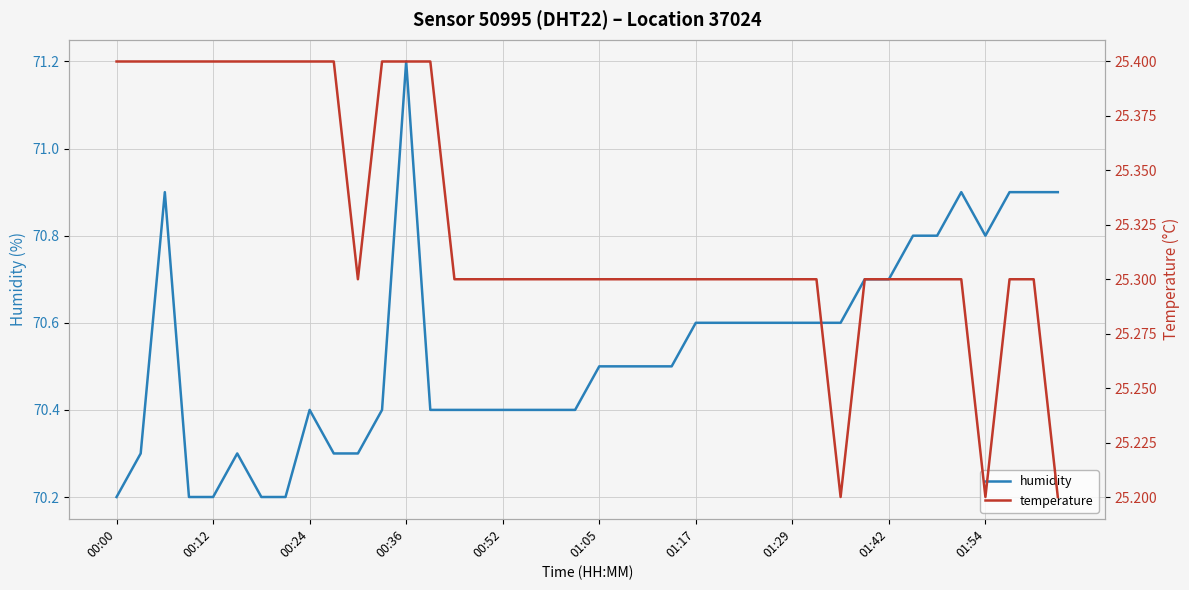

What are all the series names shown in the legend?

humidity, temperature